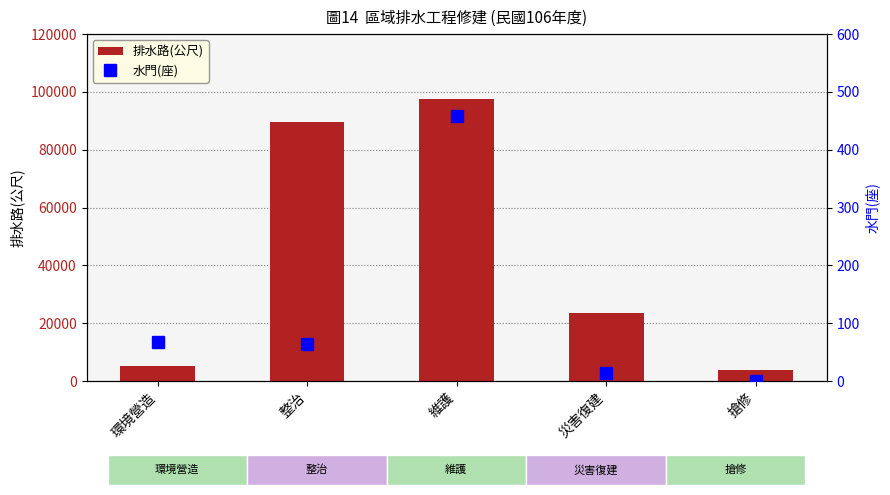

List the series in order of their peak value, lowest first.

水門(座), 排水路(公尺)